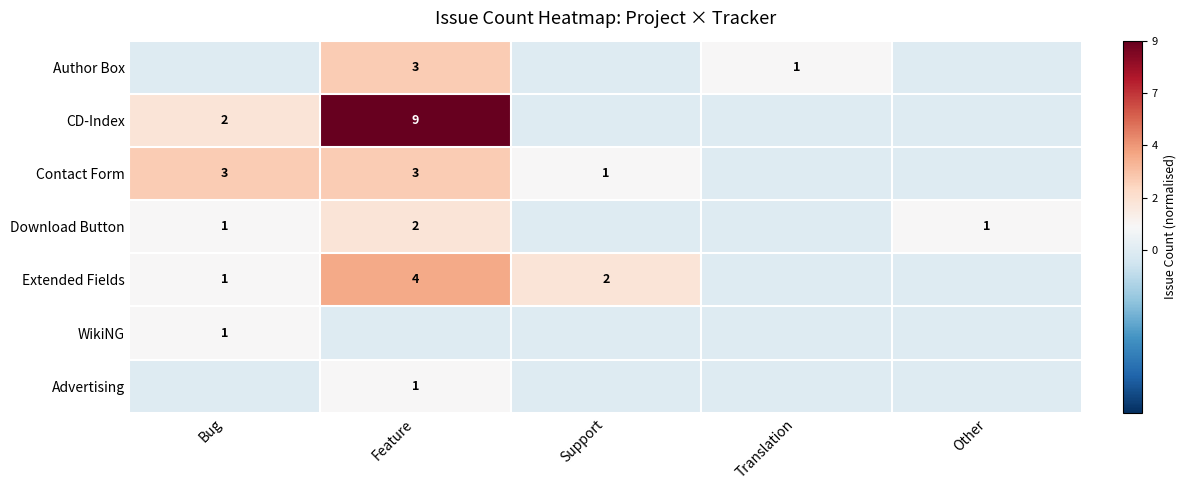

Read the Contact Form value at Other.

-0.1